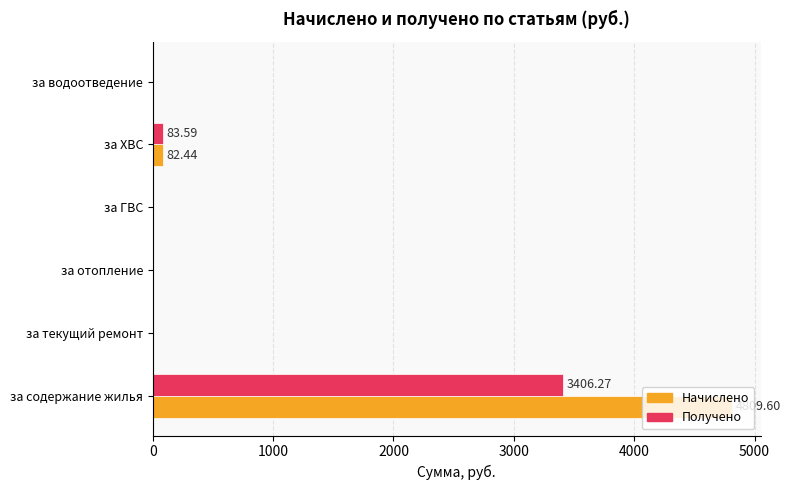

Which category has the highest value in the Начислено series?

за содержание жилья